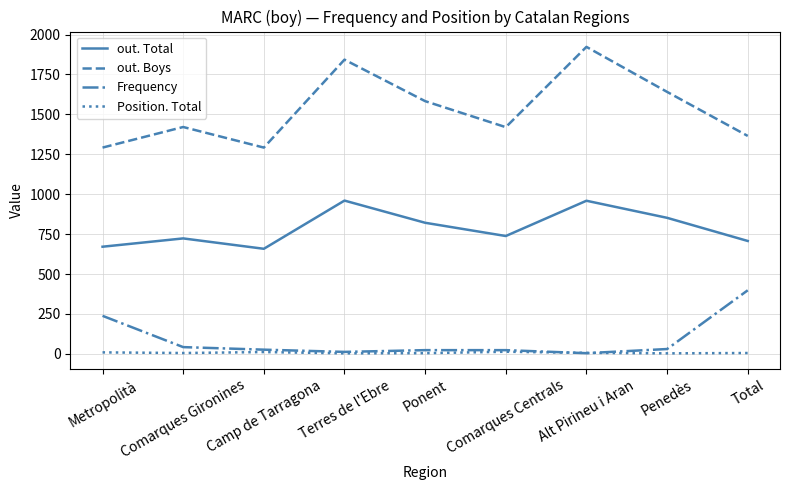

True or false: Frequency and out. Total cross at least once.

False